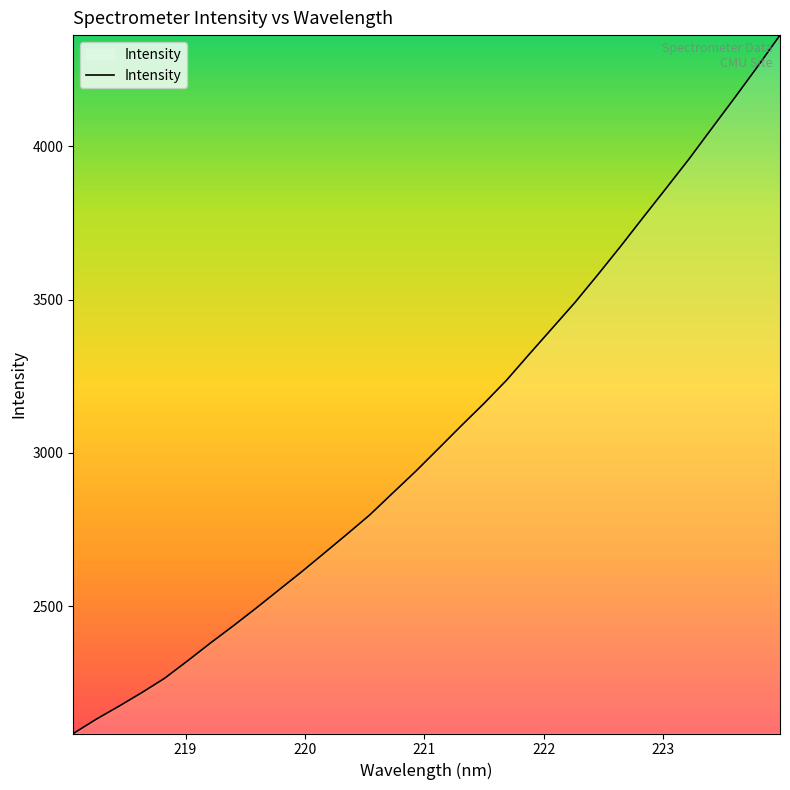

Reading left to right, what are all the values shown in this chart?

2084.9	2131.2	2173.9	2218.0	2264.9	2321.3	2379.3	2435.3	2493.0	2552.4	2611.7	2673.2	2735.1	2798.1	2868.9	2939.3	3013.4	3087.9	3160.8	3237.4	3322.6	3406.6	3490.8	3581.0	3673.5	3768.8	3863.0	3958.1	4057.9	4157.1	4258.3	4362.5